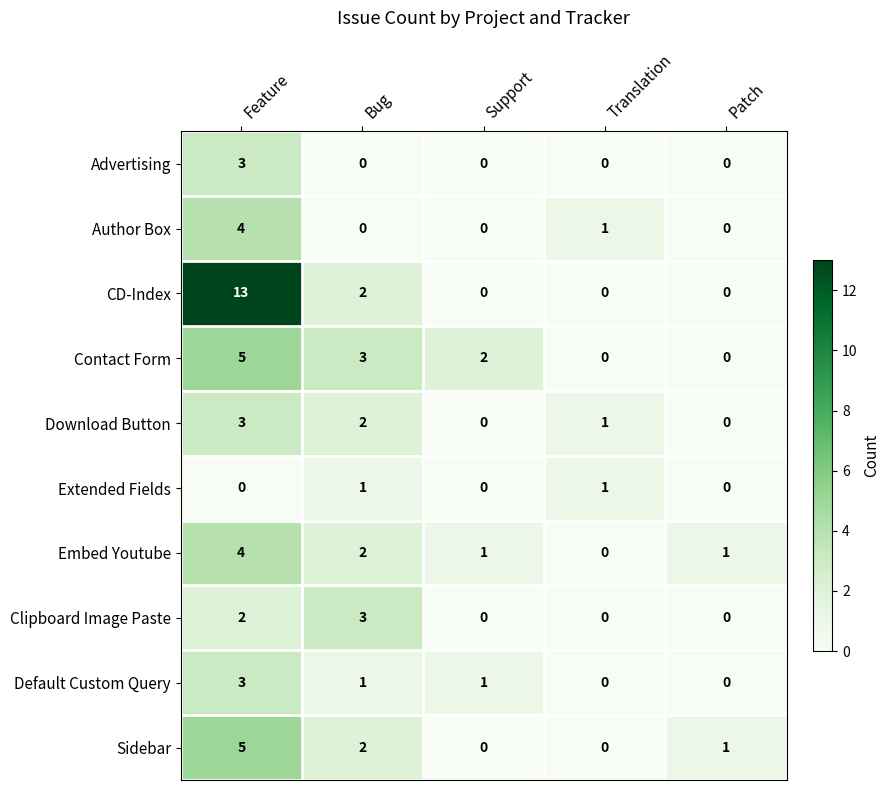

Count the number of categories in the chart.

5